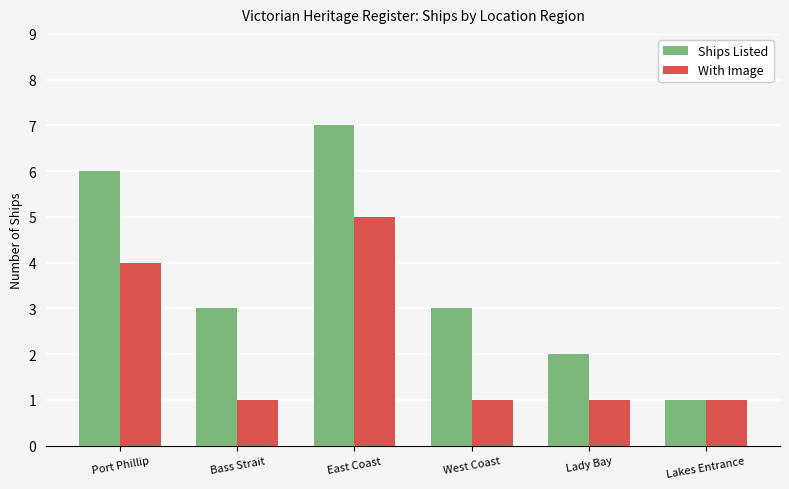

What is the minimum value shown in the chart?

1